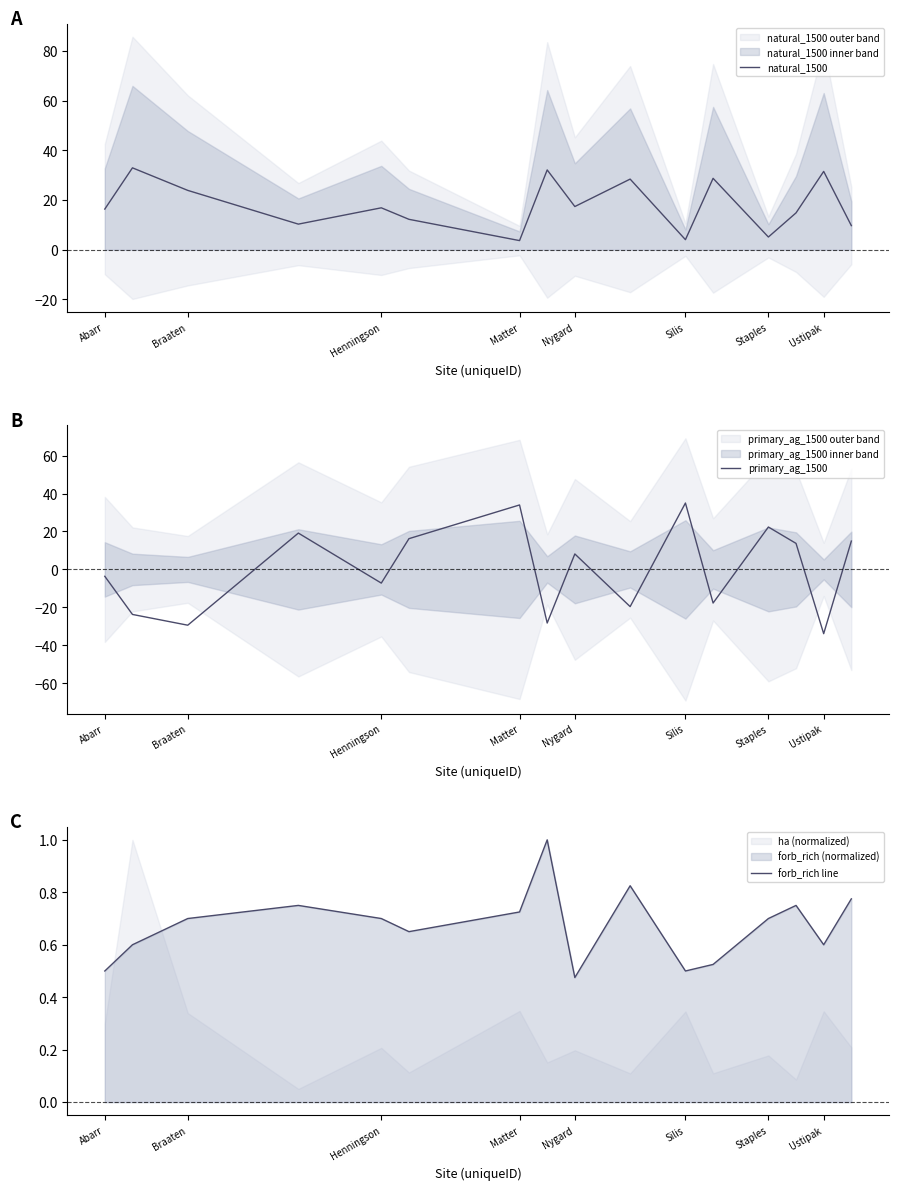

The forb_rich line series shows 0.5 at Abarr. True or false?

True